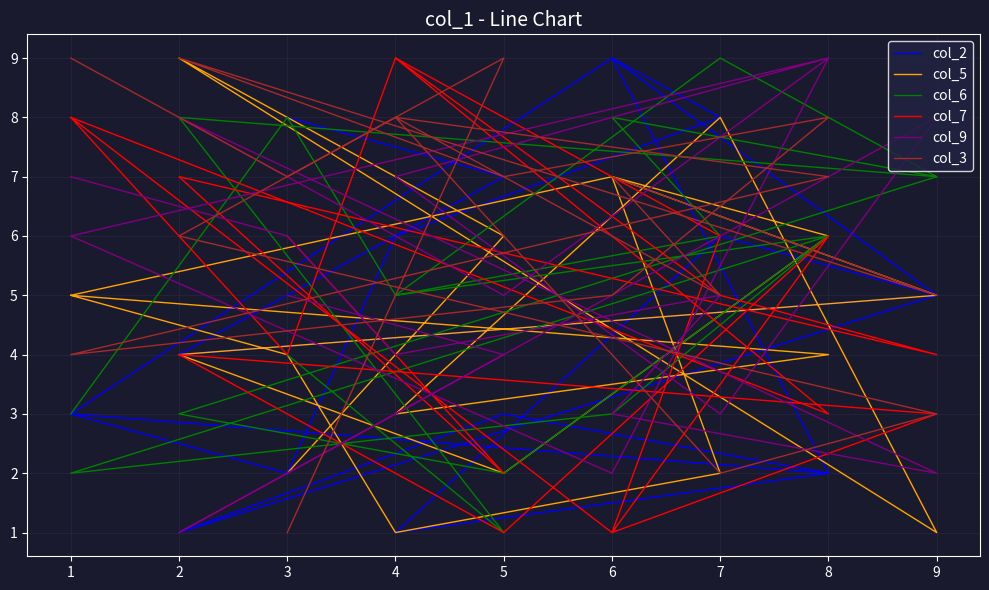

How many categories are shown in the chart?

18